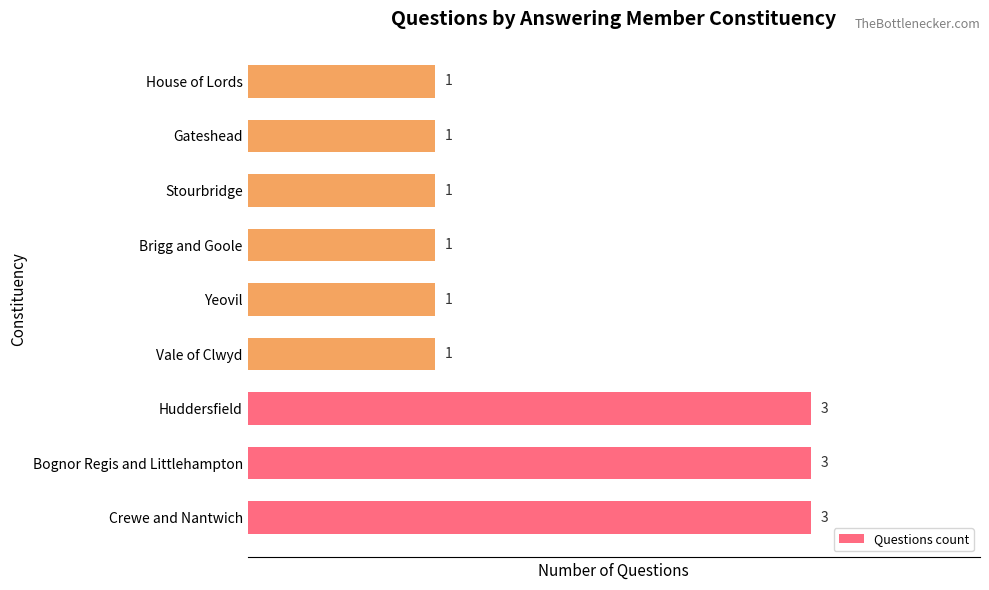

Reading bottom to top, extract all data points from this chart.

Crewe and Nantwich=3	Bognor Regis and Littlehampton=3	Huddersfield=3	Vale of Clwyd=1	Yeovil=1	Brigg and Goole=1	Stourbridge=1	Gateshead=1	House of Lords=1